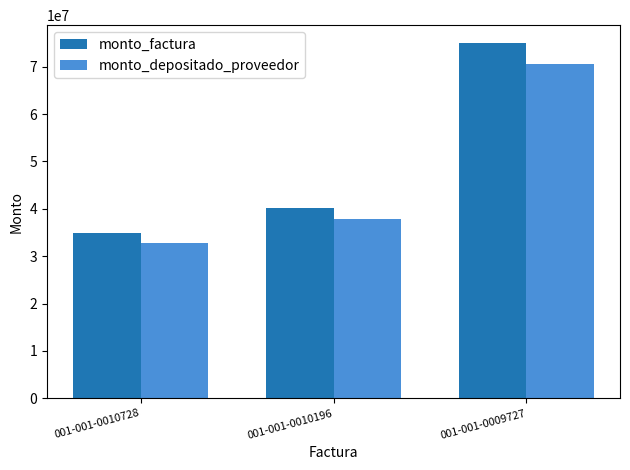

How many bars are there in each group?

2